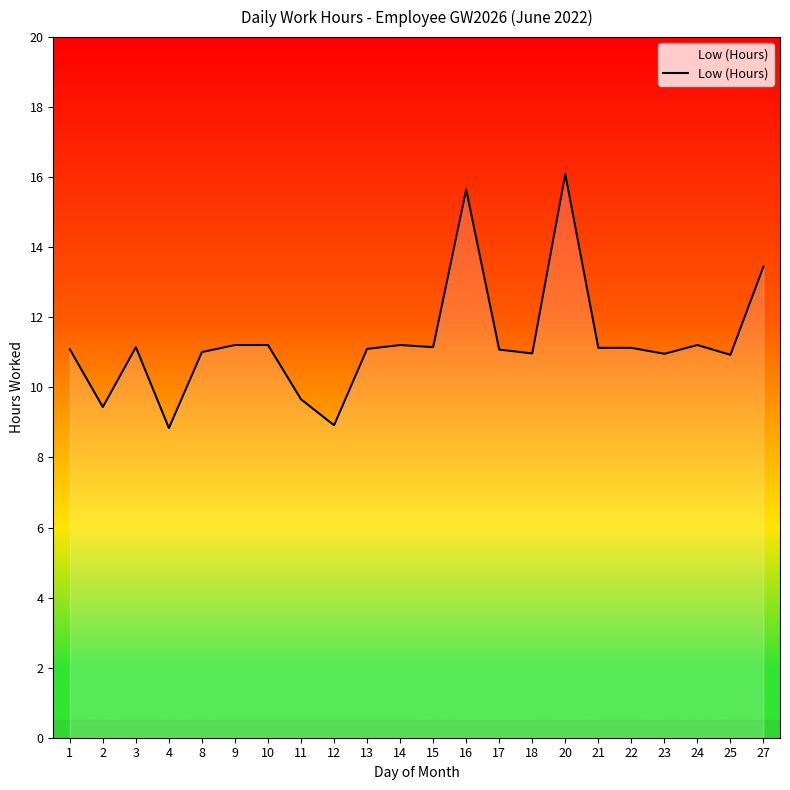

Which label corresponds to the largest value in the chart?

20